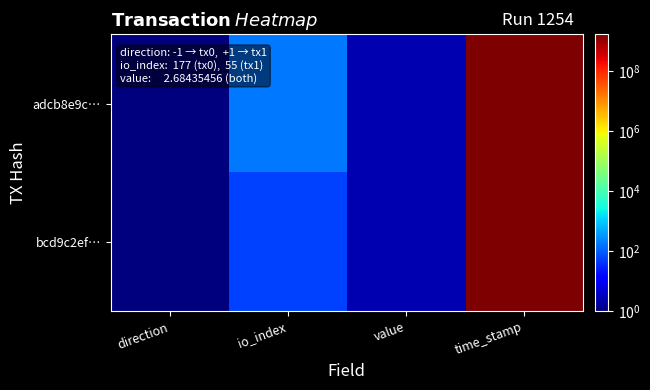

Which has a higher value, time_stamp or io_index?

time_stamp